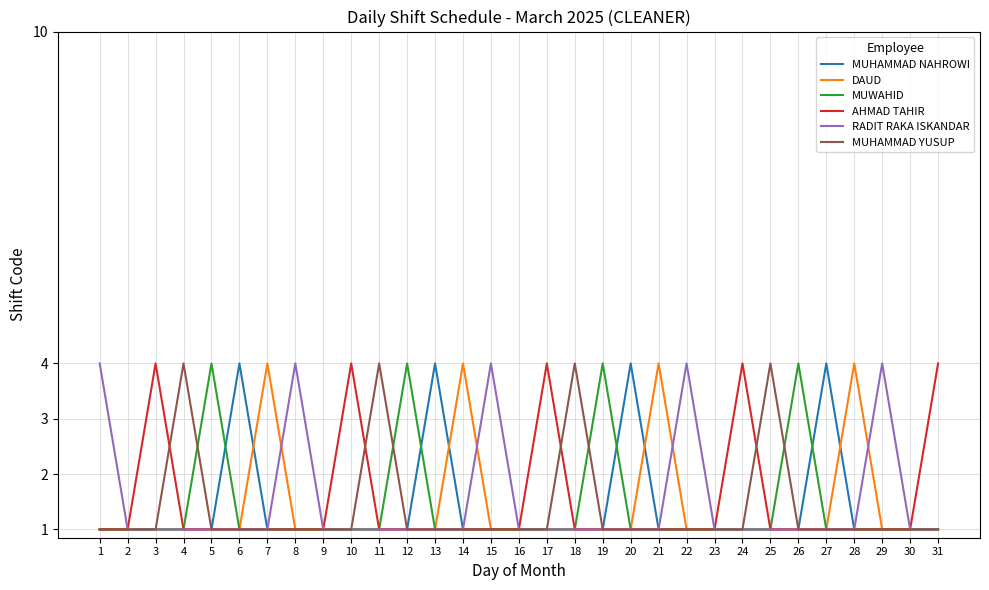

Is this an area chart (filled region under the line)?

No